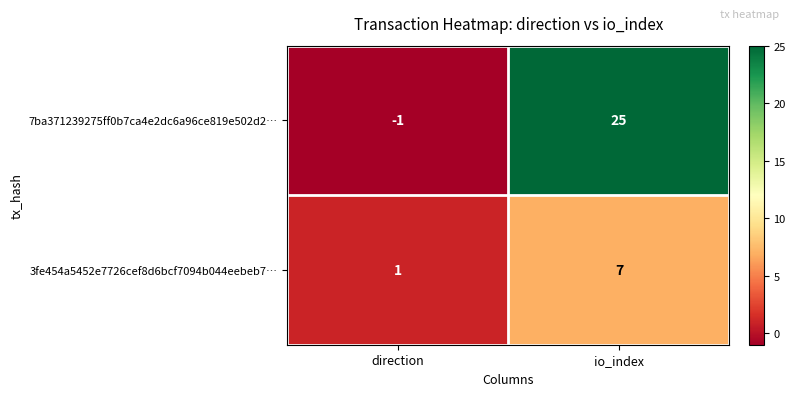

How many distinct data groups are displayed?

2